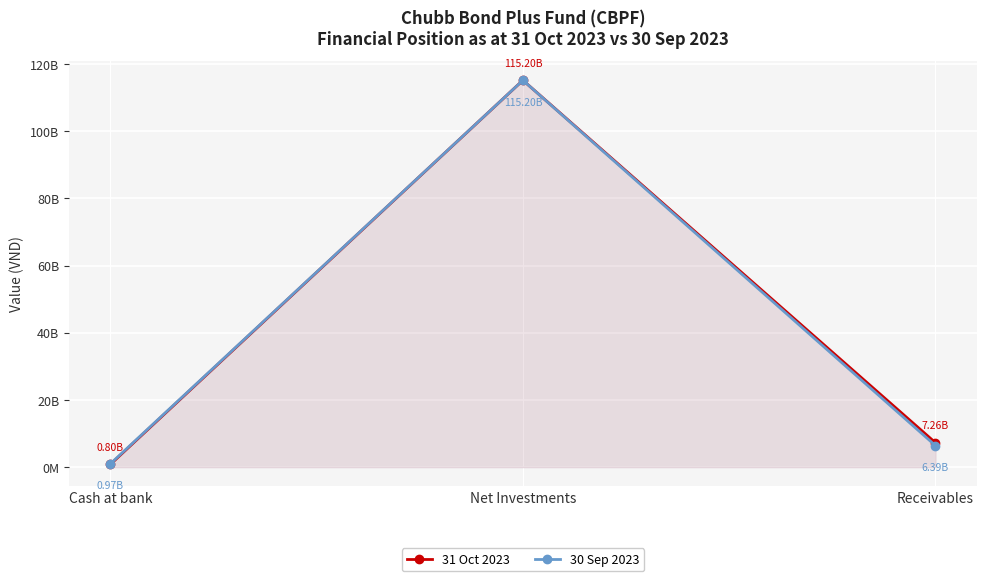

What are all the series names shown in the legend?

31 Oct 2023, 30 Sep 2023